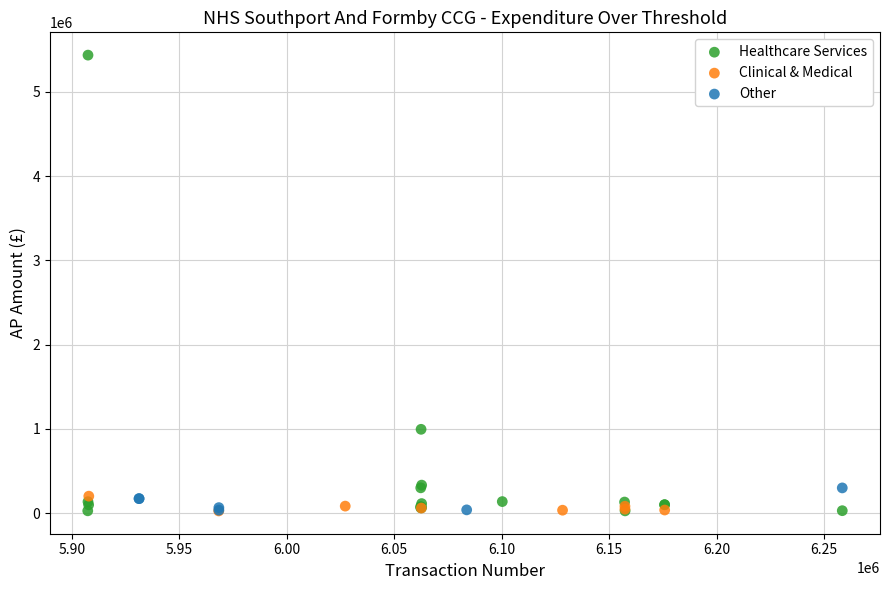

Which series reaches the maximum Y coordinate?

Healthcare Services